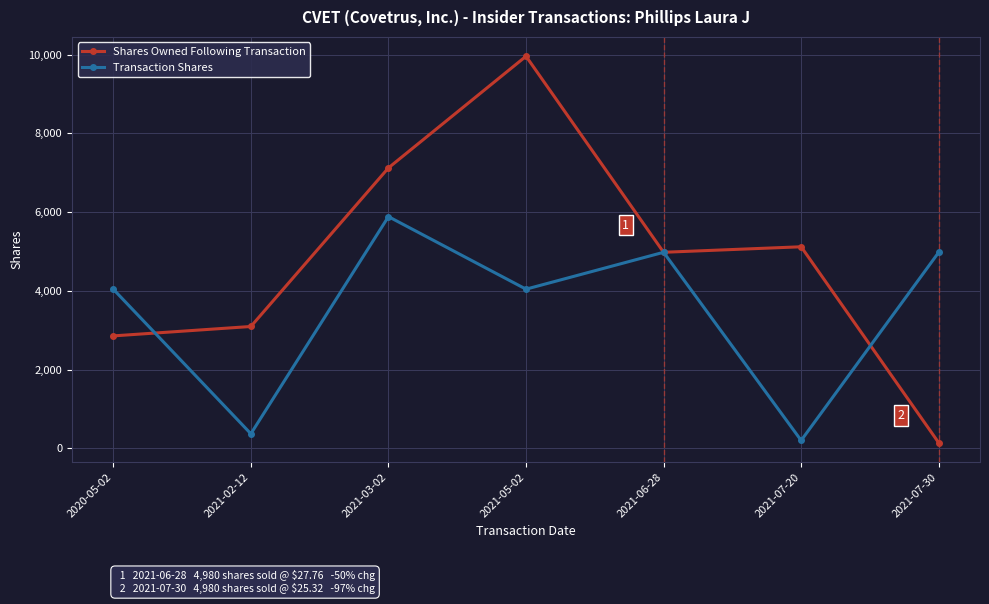

The value of Shares Owned Following Transaction at 2021-02-12 is 3095. True or false?

True